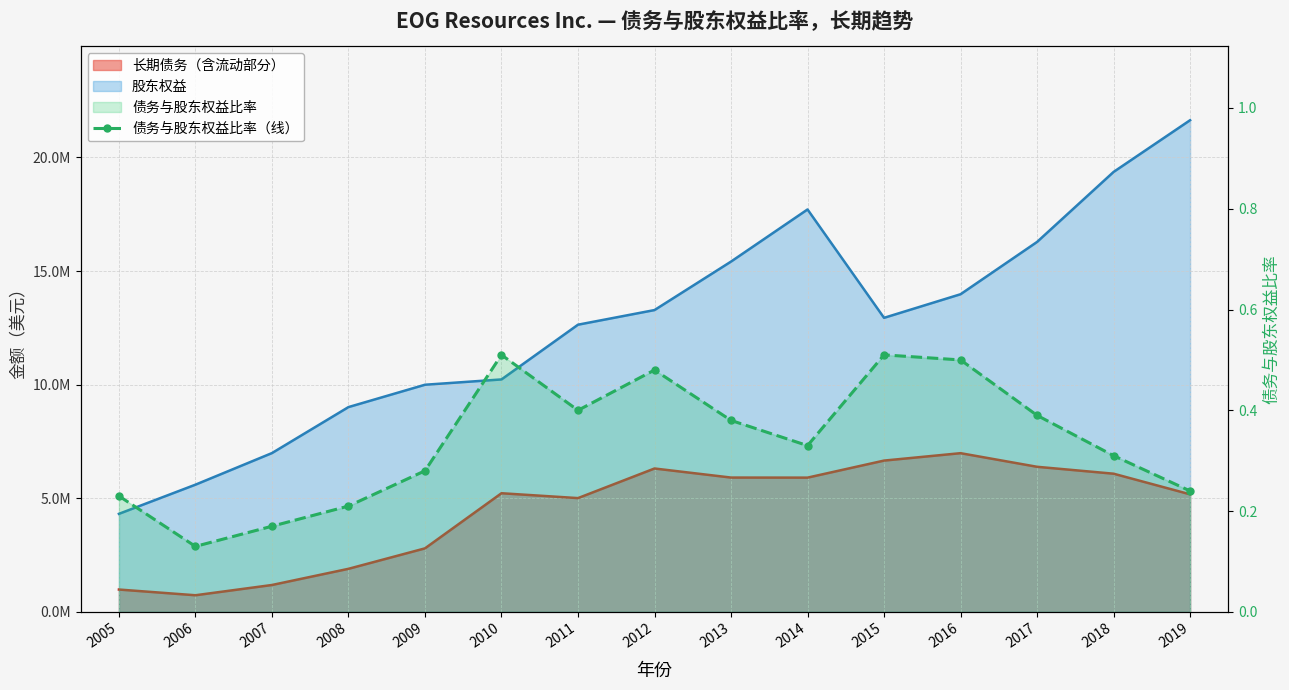

Reading right to left, extract all data points from this chart.

0.2	0.3	0.4	0.5	0.5	0.3	0.4	0.5	0.4	0.5	0.3	0.2	0.2	0.1	0.2